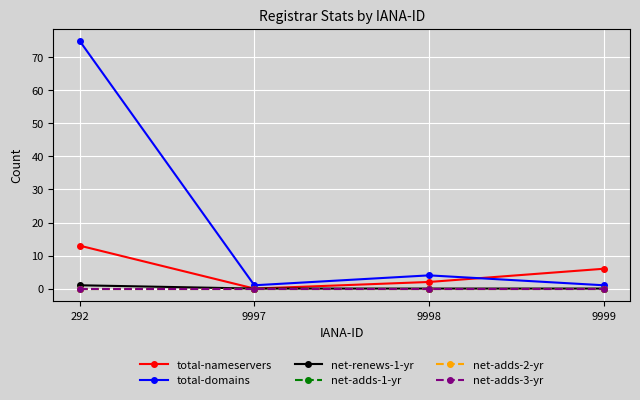

True or false: total-domains and net-adds-2-yr cross at least once.

False